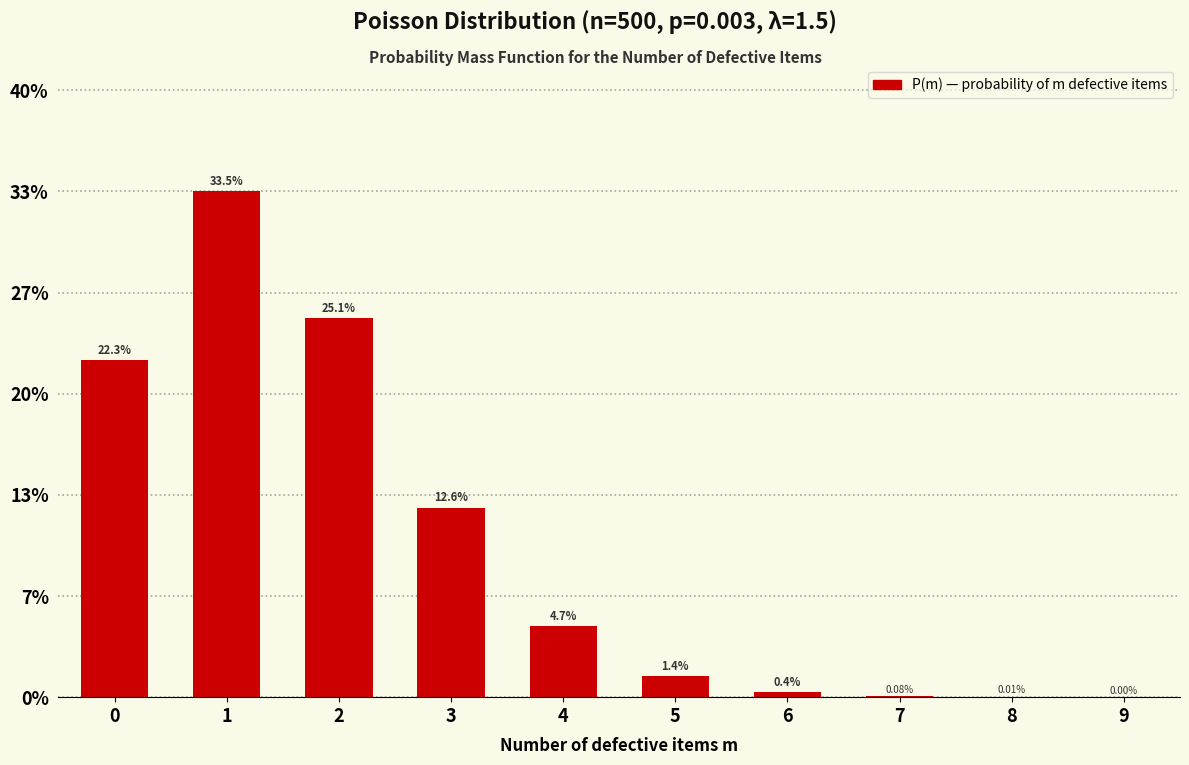

What is the average value?

0.1